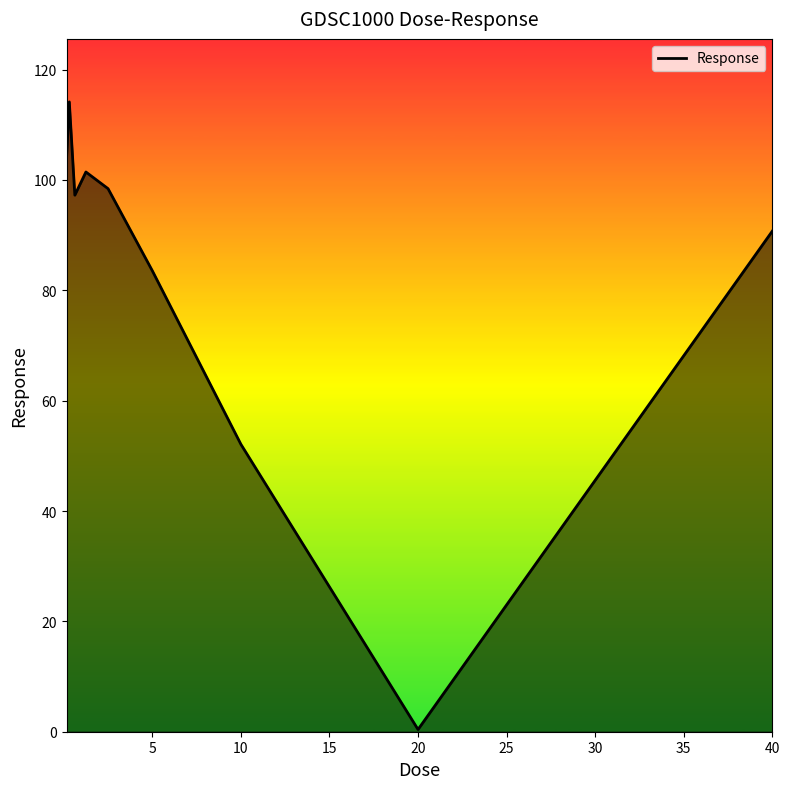

What is the difference between the maximum and minimum values?

113.7